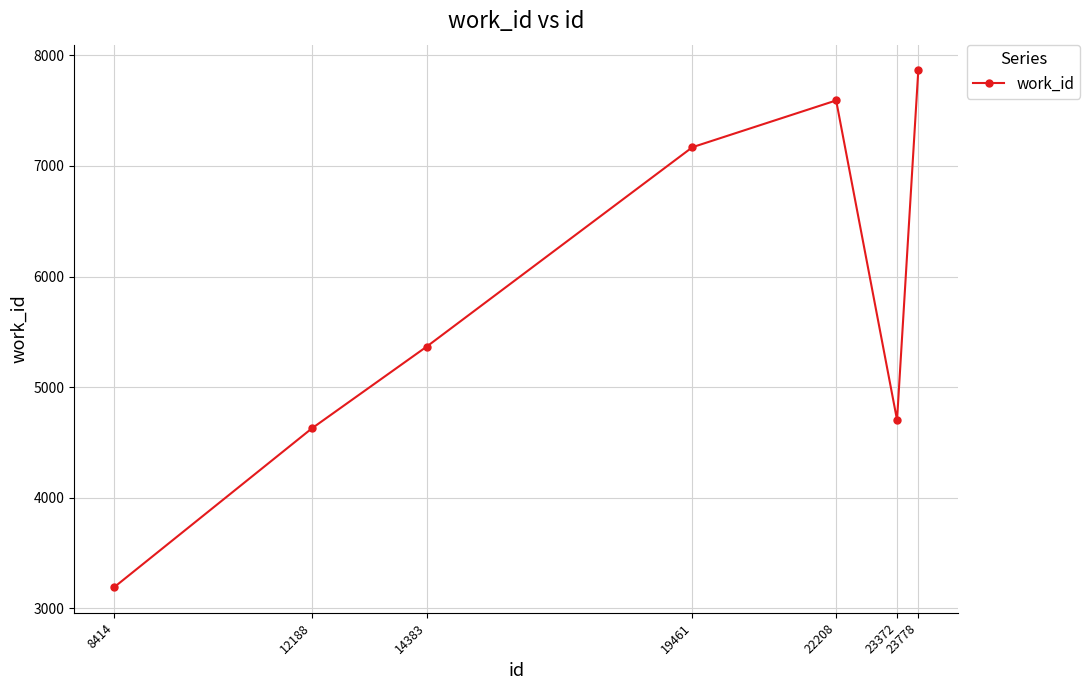

What is the change in value from 19461 to 22208?

+423